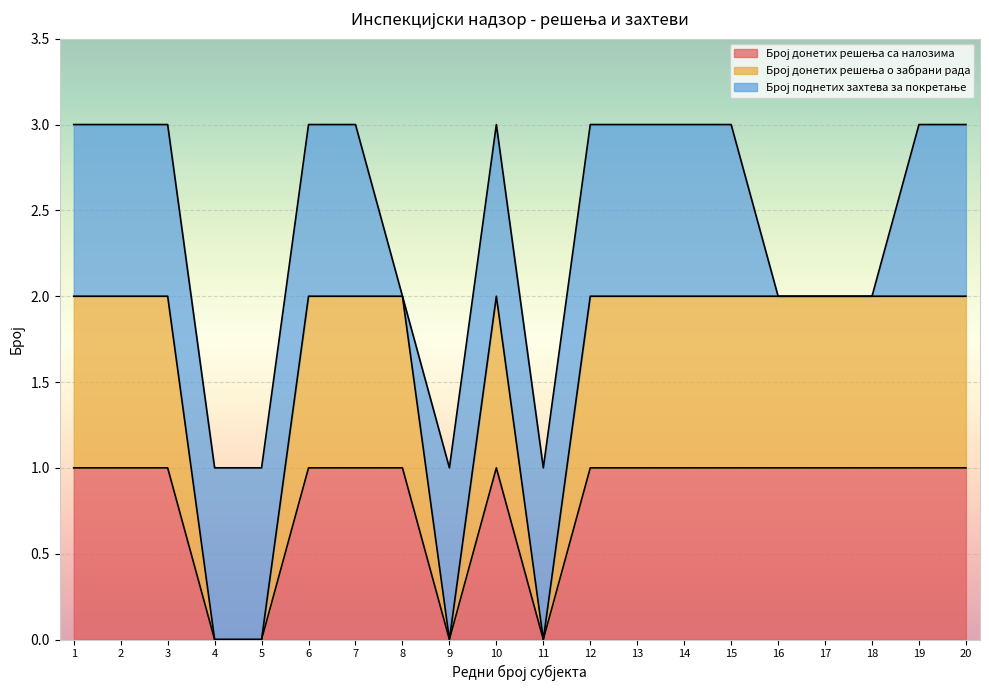

Does the chart display data point markers on the line(s)?

No